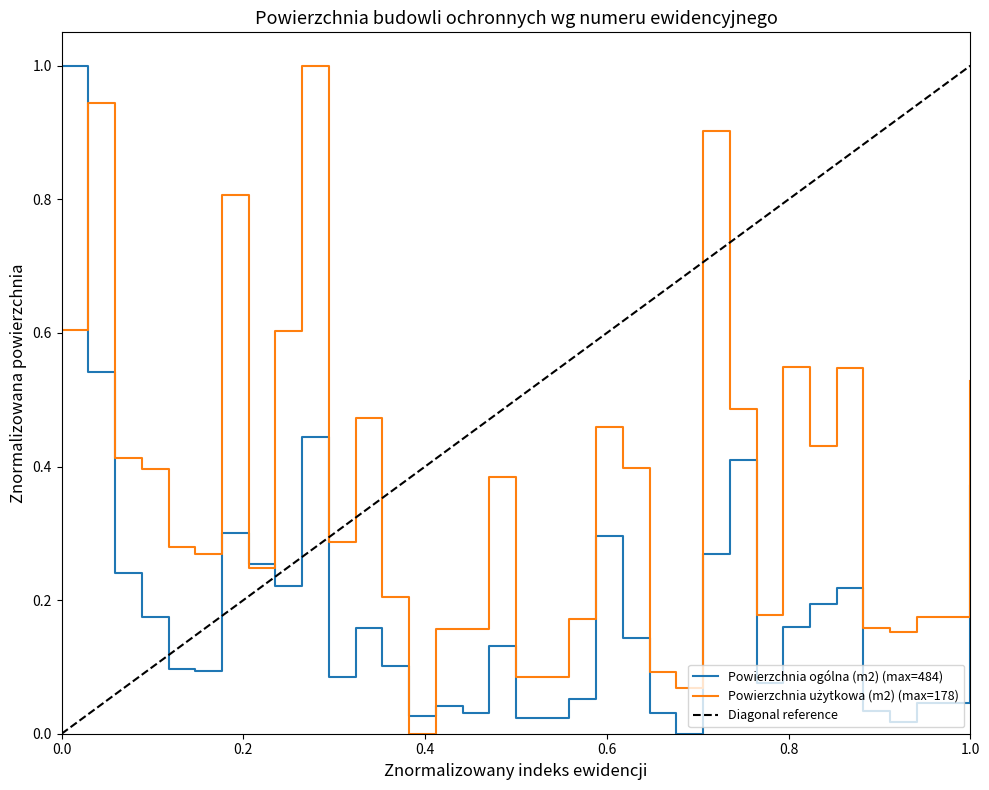

True or false: Powierzchnia użytkowa (m2) has a value of 0.2 at 68.

False